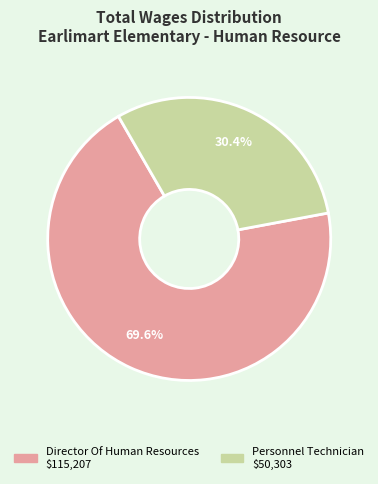

To the nearest percent, what portion does Director Of Human Resources represent?

70%